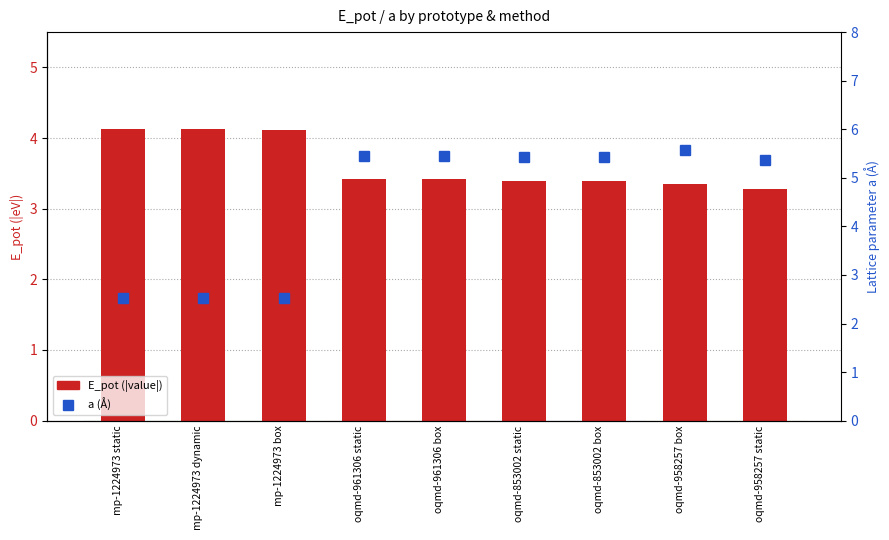

True or false: E_pot (|value|) has a value of 0.9 at oqmd-853002 box.

False